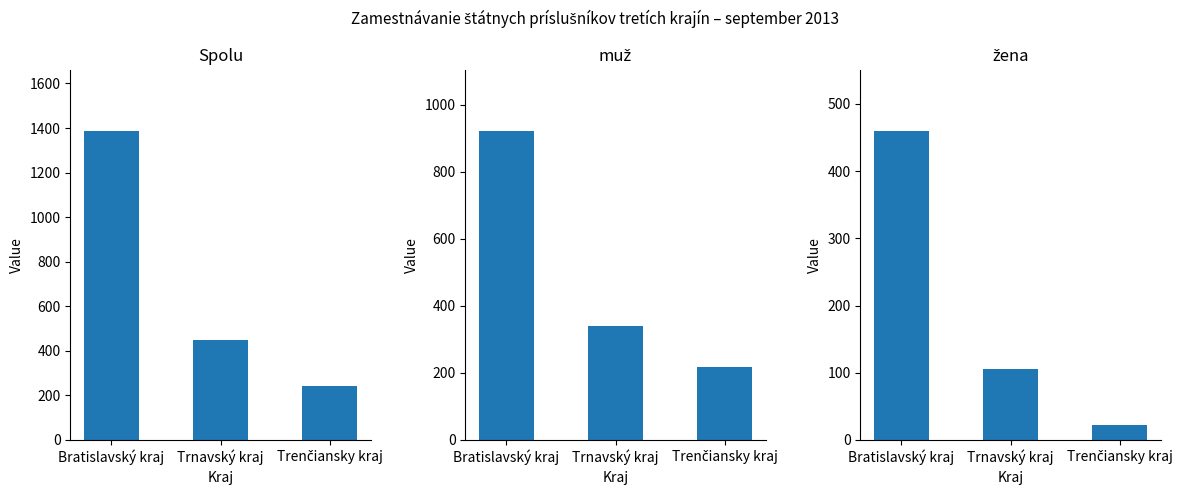

What is the sum of all muž values?

1479